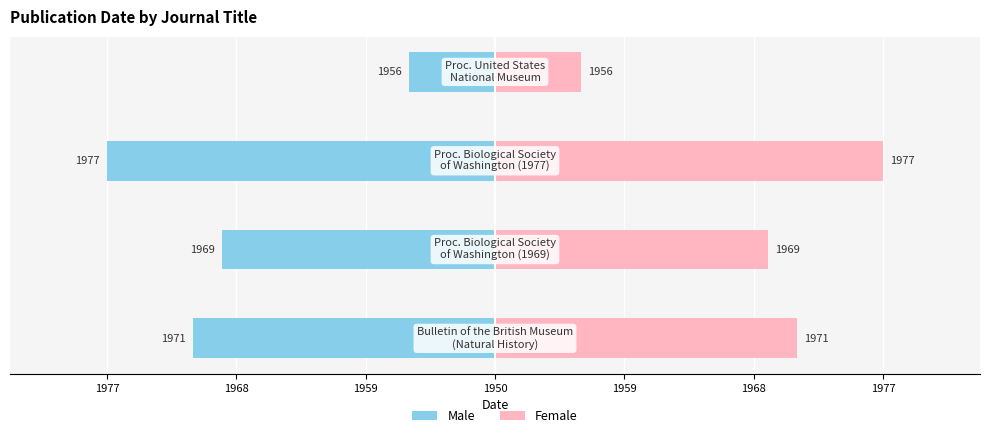

What is the difference between the Male values at 1968 and 1977?

2